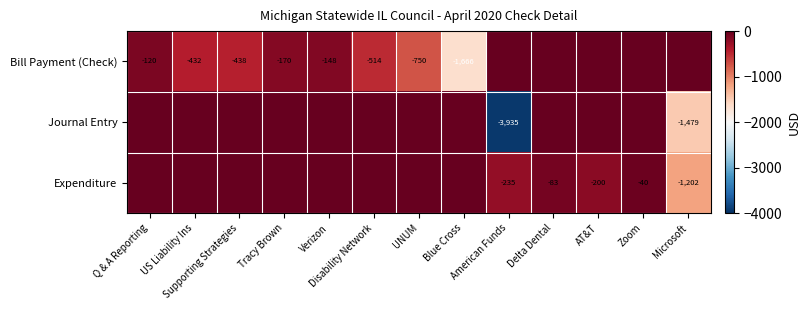

What is the sum of the Journal Entry values at American Funds and Verizon?

-3935.1